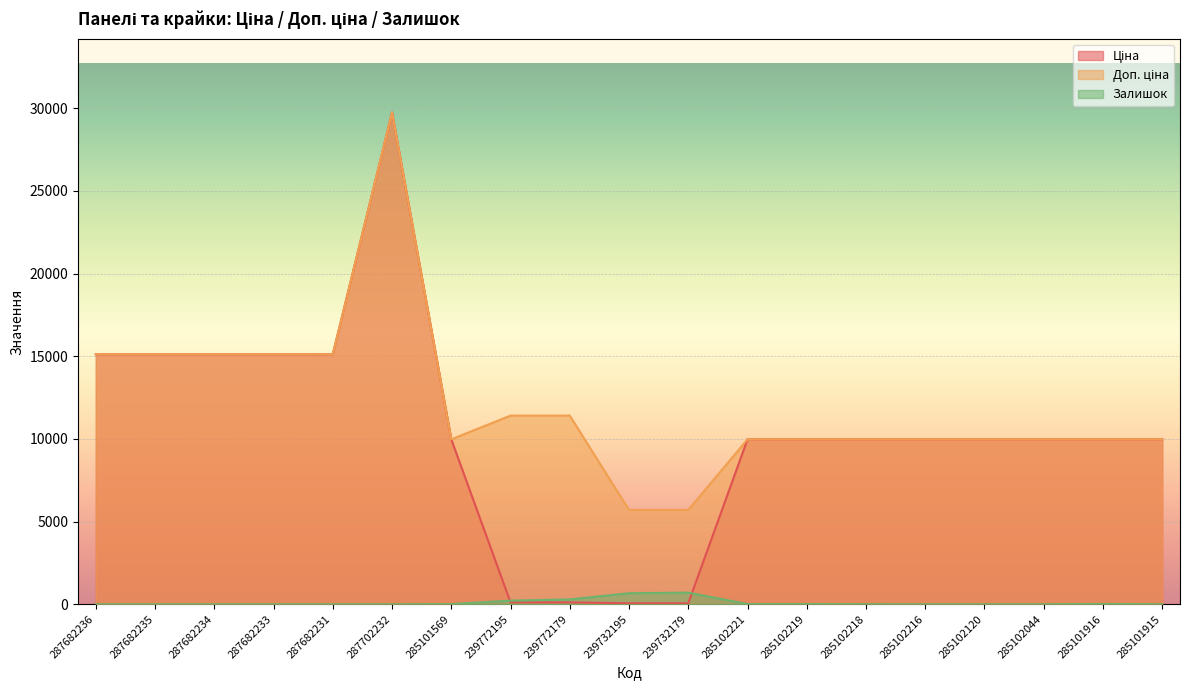

True or false: Залишок has a value of -443.6 at 285102120.

False